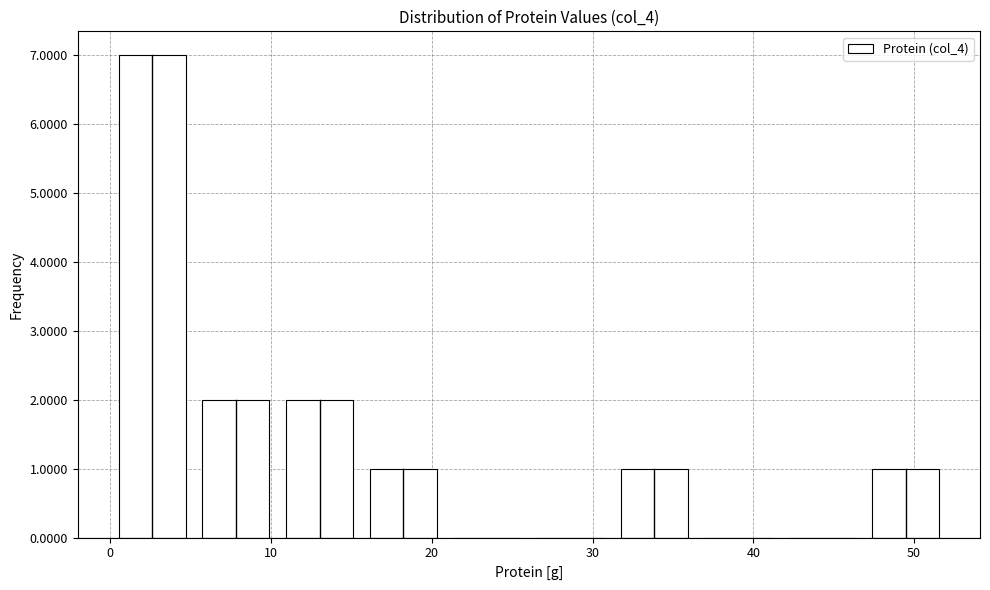

How tall is the bar that spans 10 to 16 on the x-axis? Neither the bar edges nor the heights are printed on the chart, so give them approximately, as read against the axes.

2